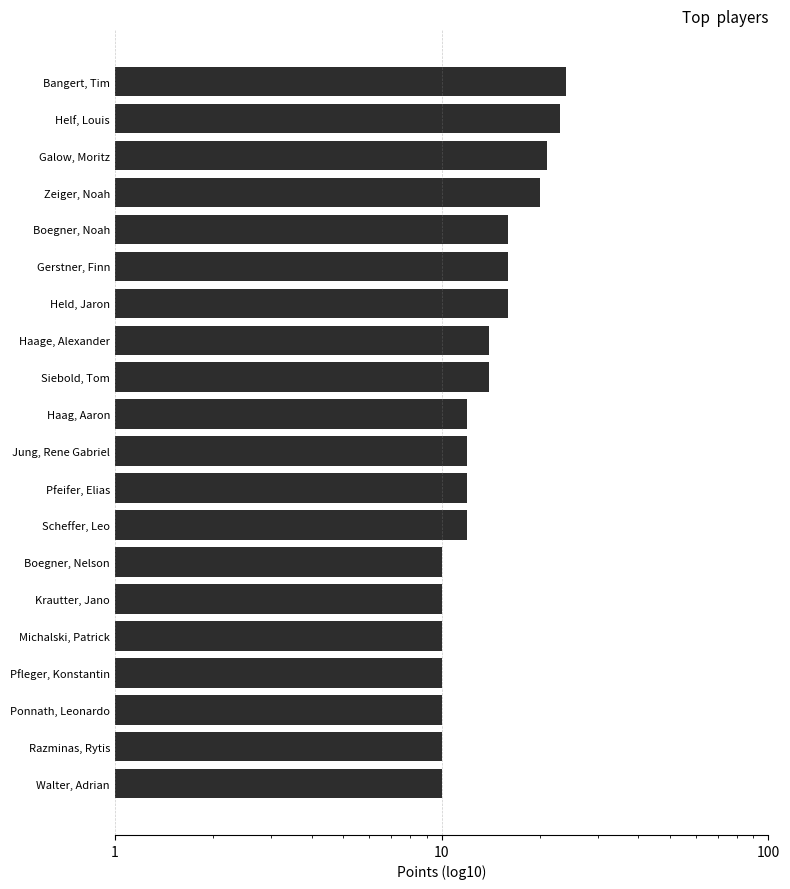

What is the approximate value at Pfleger, Konstantin?

10